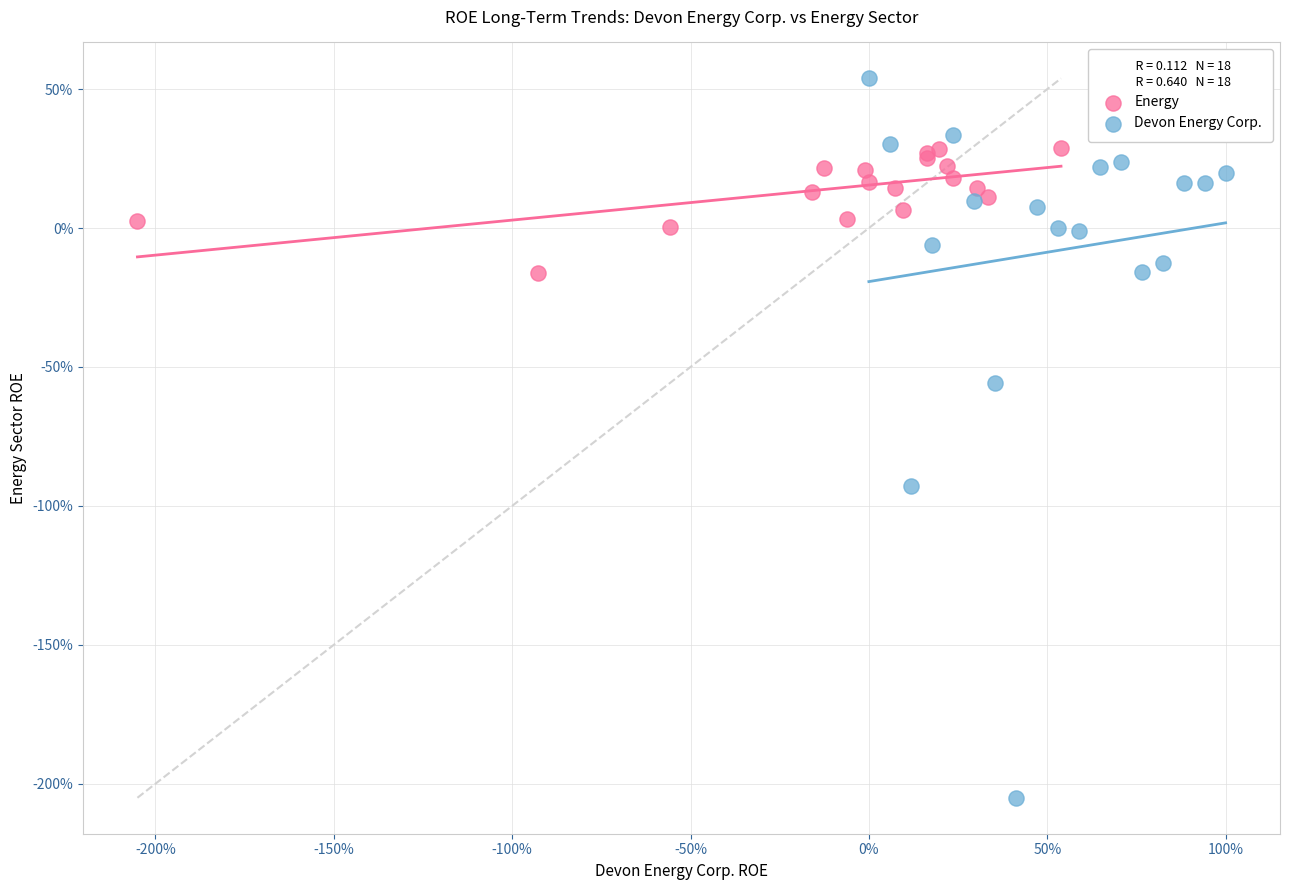

Which series contains the highest Y value?

Devon Energy Corp.